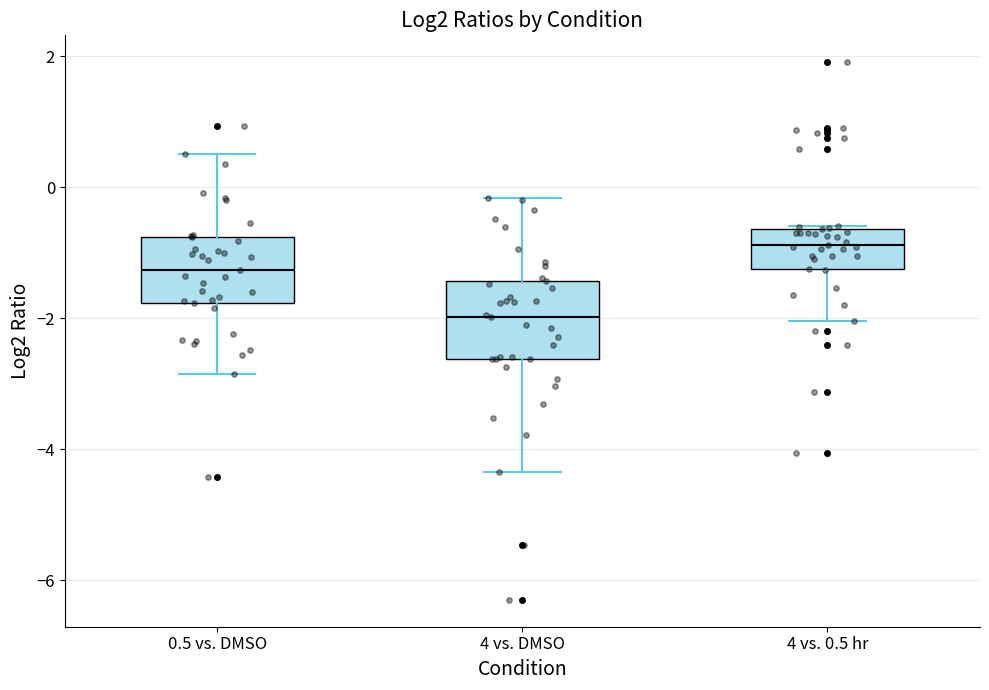

Which box has the lowest median line?

4 vs. DMSO